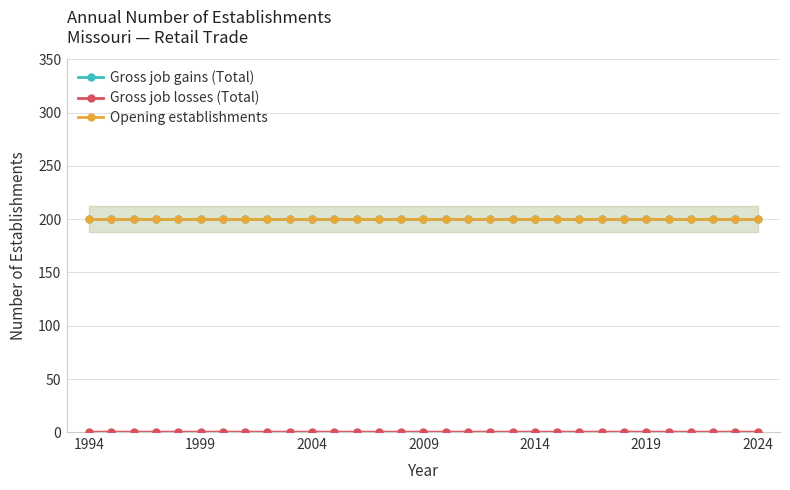

Does the chart have visible grid lines?

Yes